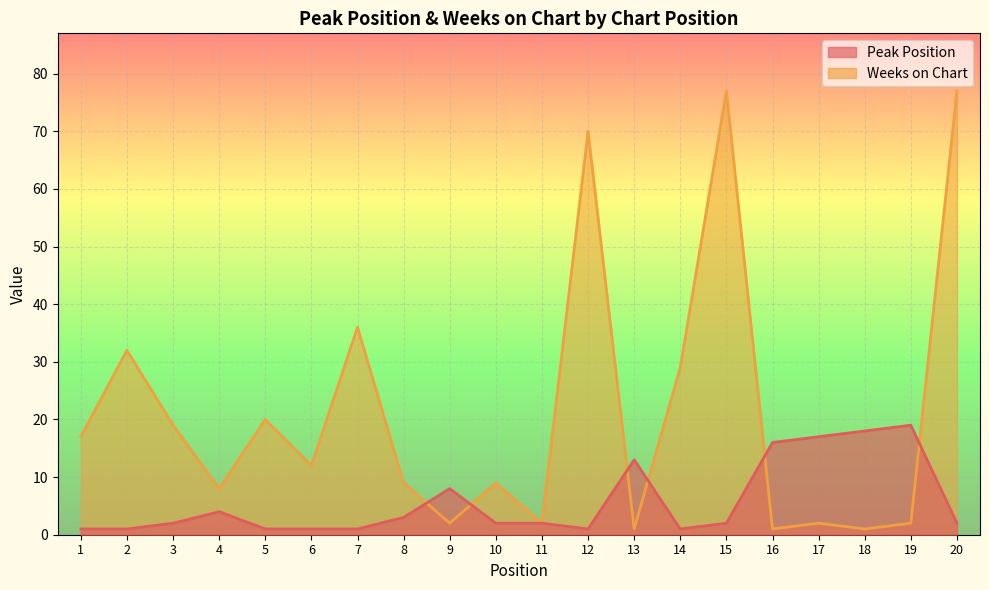

Count the number of data series in this chart.

2